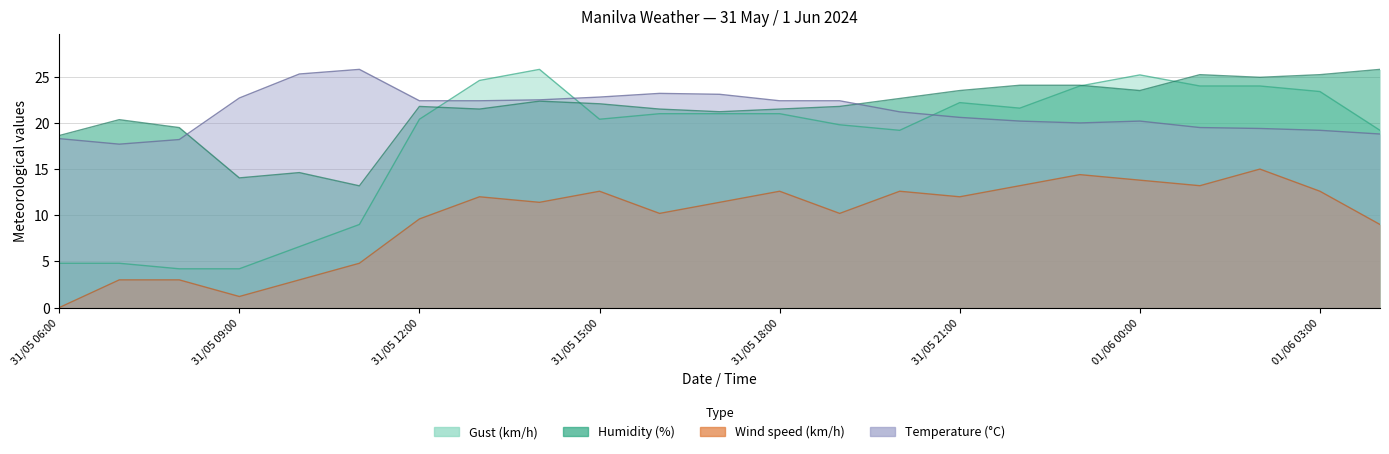

The Temperature (°C) series shows 32.6 at 01/06 02:00. True or false?

False